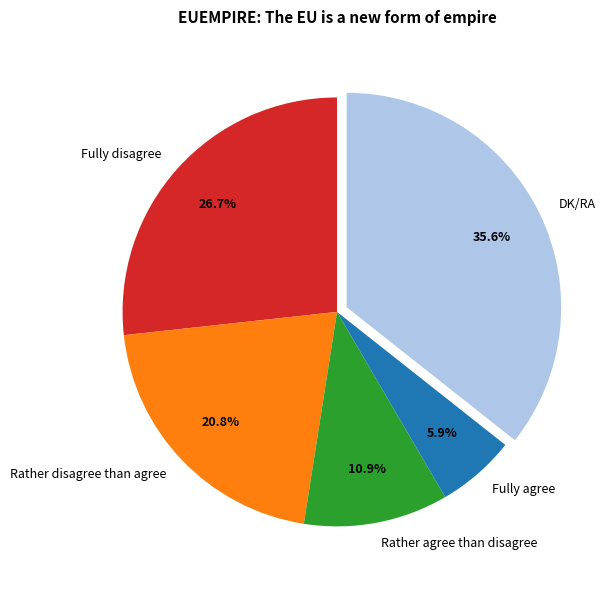

What is the ratio of the value at Rather agree than disagree to the value at DK/RA?

0.3